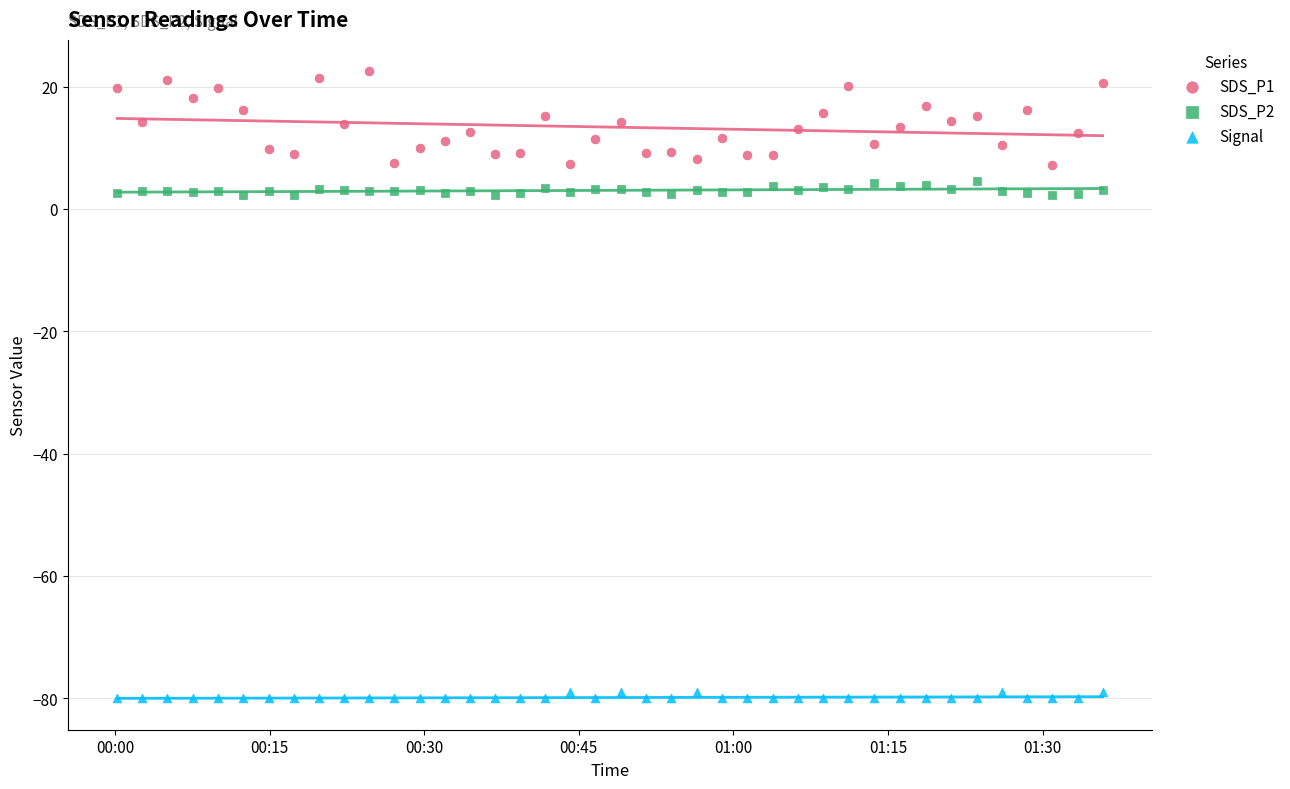

Across all data points, what is the range of Y values (max minus min)?

102.5